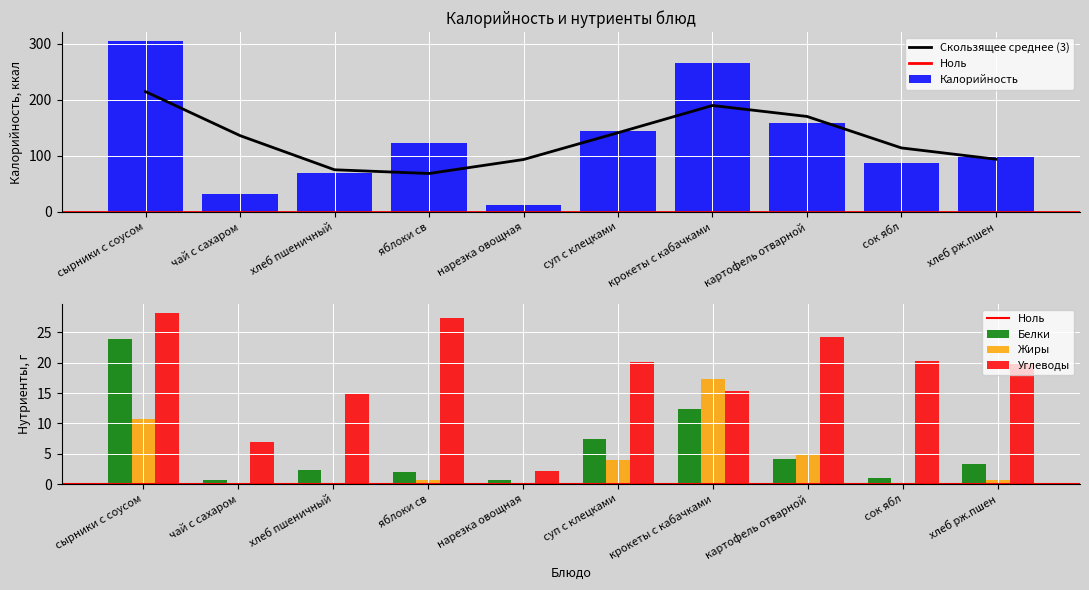

What are all the series names shown in the legend?

Калорийность, Белки, Жиры, Углеводы